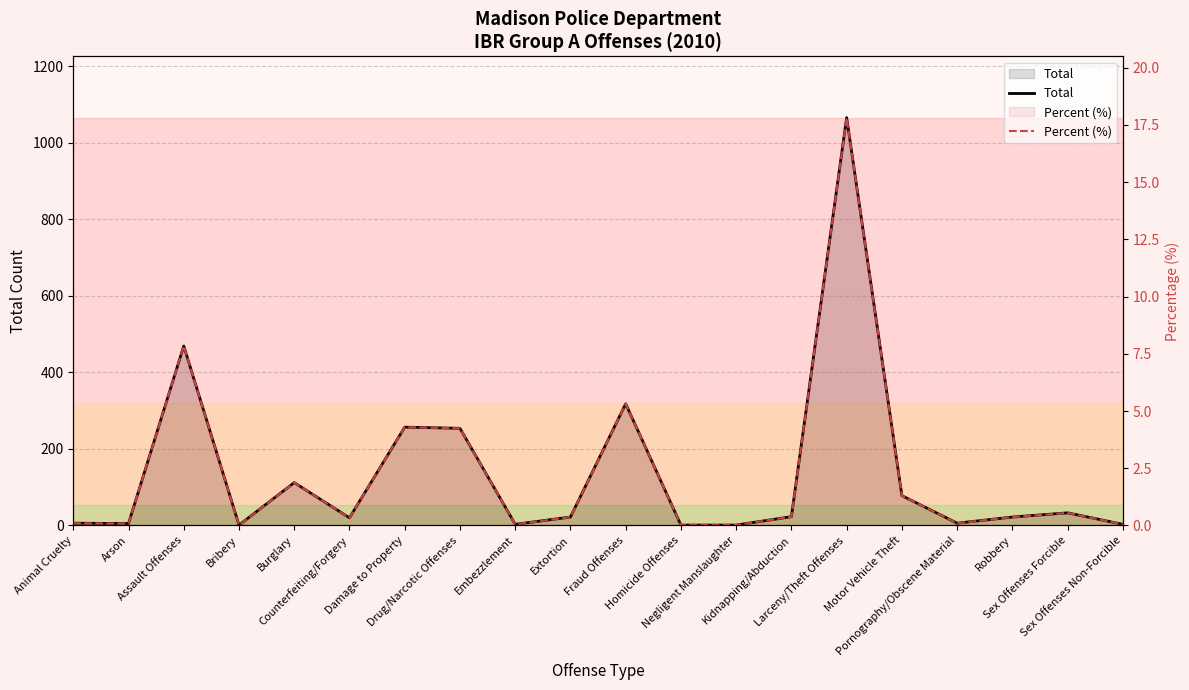

What are all the series names shown in the legend?

Total, Percent (%)